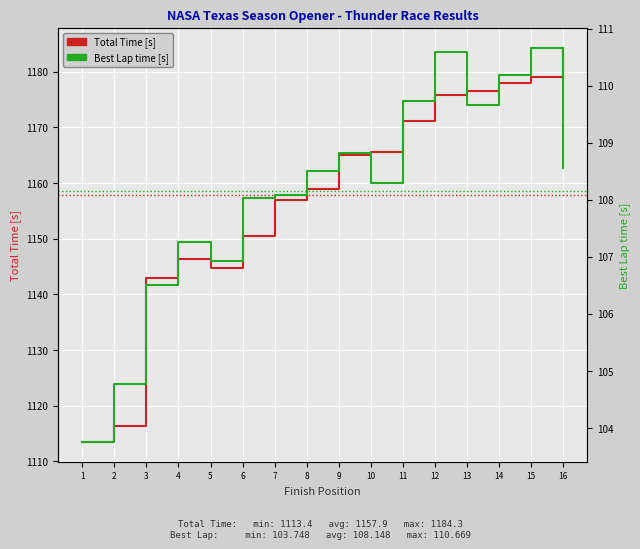

List the series in order of their peak value, highest first.

Total Time [s], Best Lap time [s]